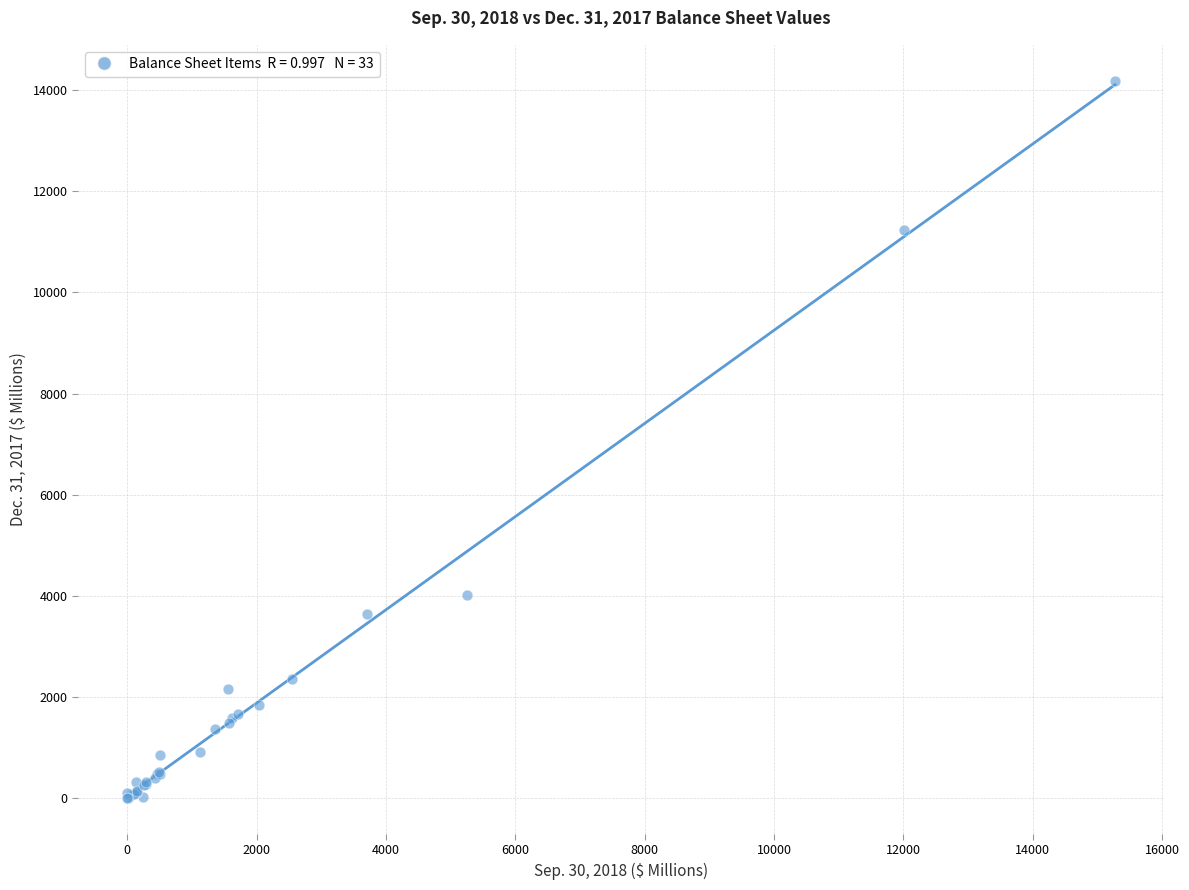

What Y value in the scatter plot is closest to 7093?

4010.6